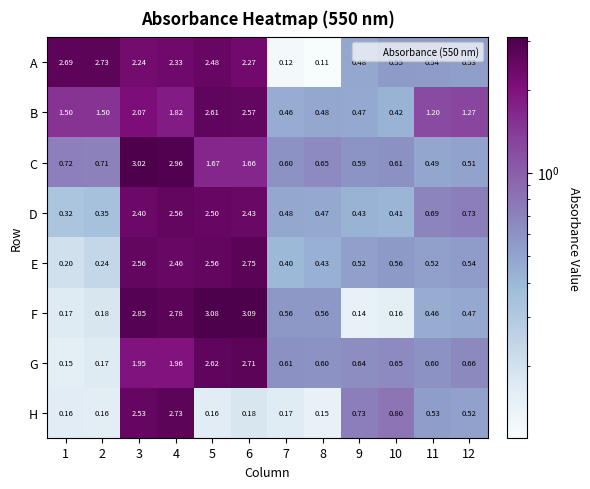

At 8, list the series in order from smallest to largest.

A, H, E, D, B, F, G, C